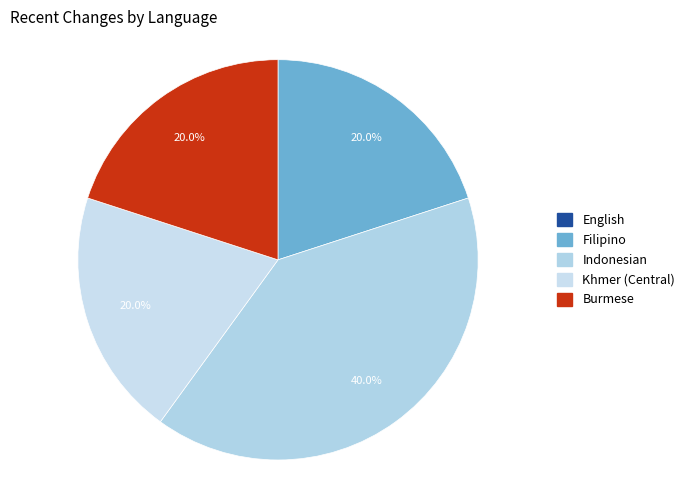

Is there any slice that represents more than half of the pie?

No